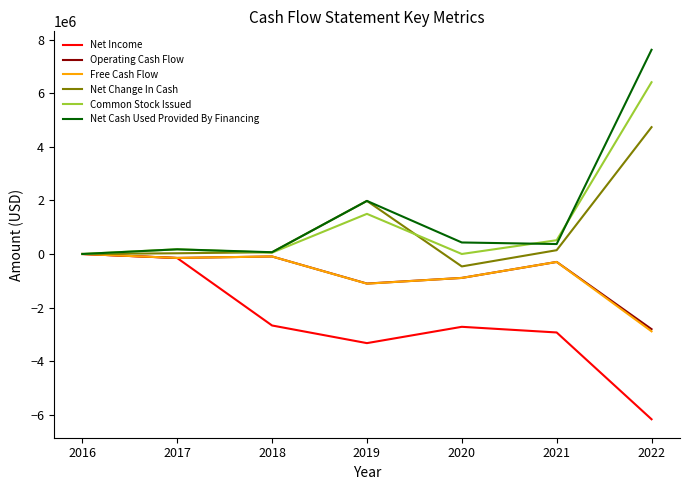

What is the minimum value shown in the chart?

-6176126